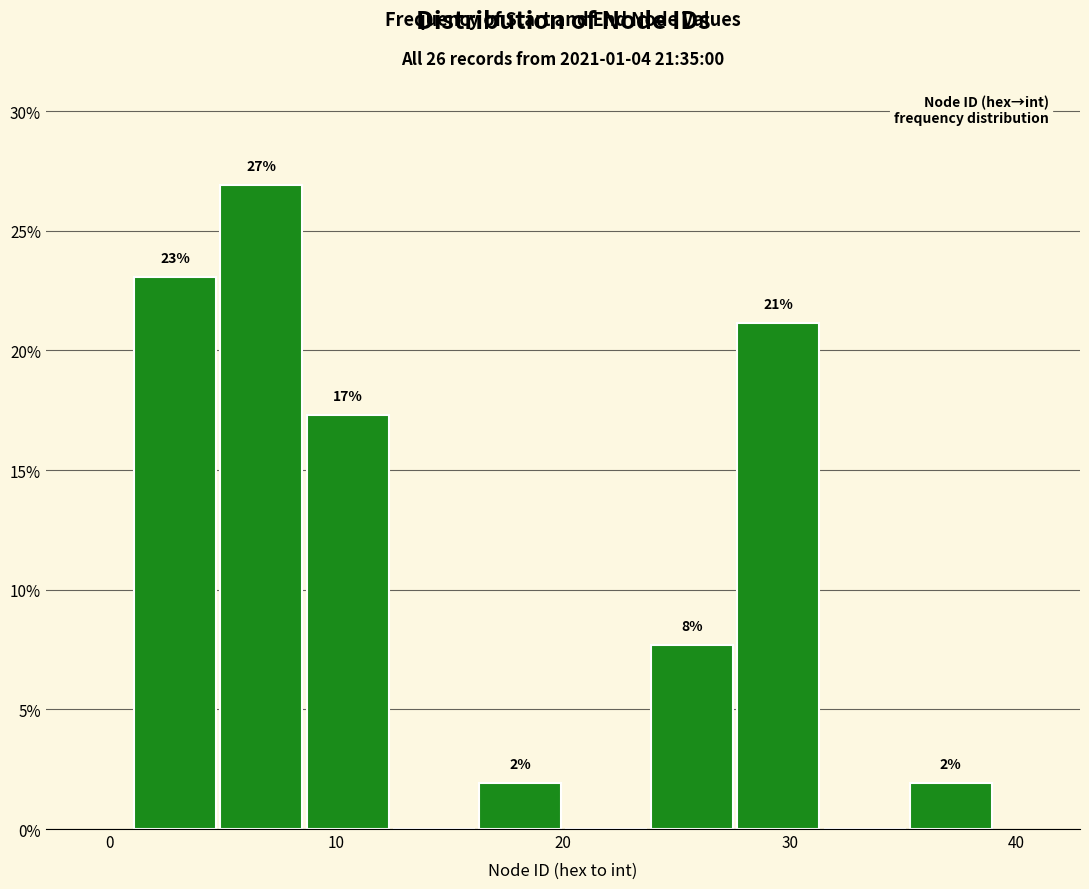

Read against the x-axis, roughly where is the centre of the tallest bar?

7